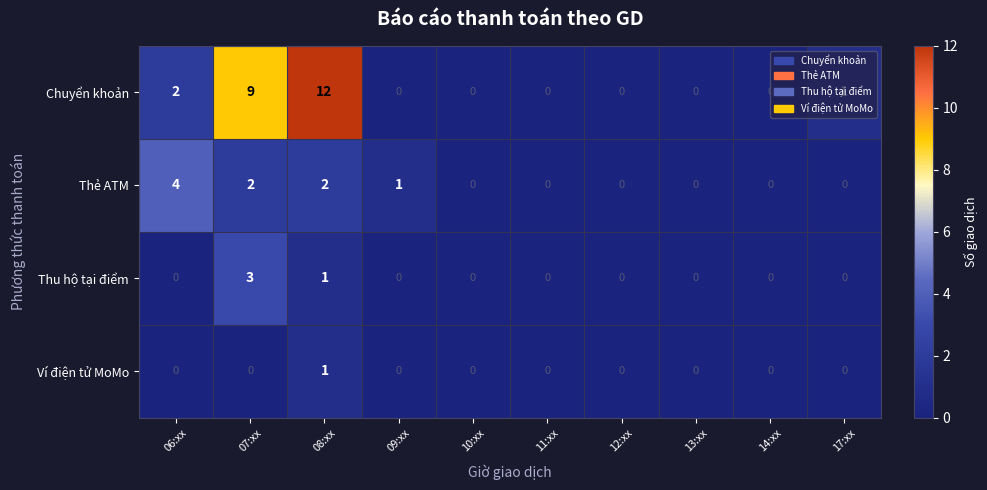

Which category has the highest value across all series?

08:xx